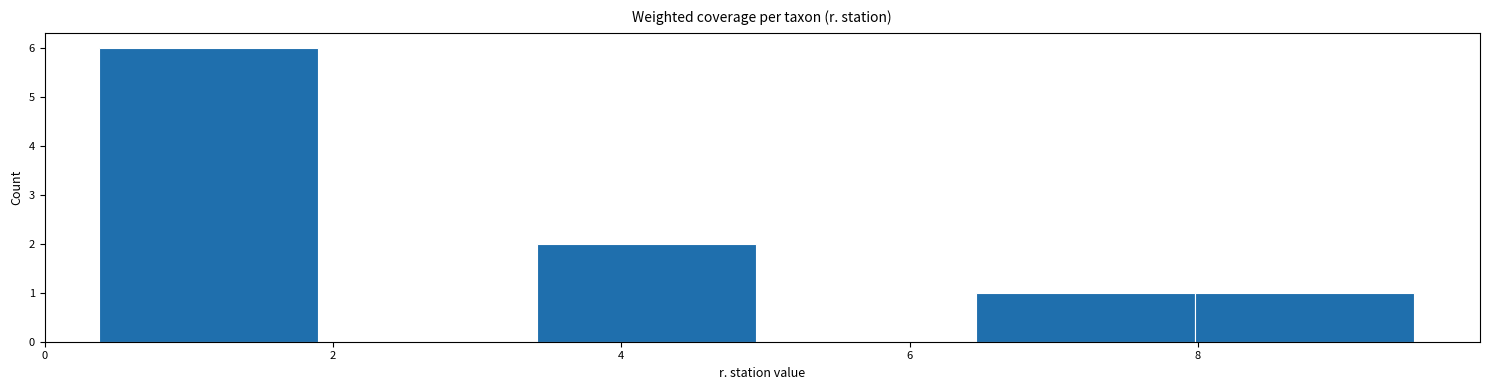

How tall is the bar that spans 6.4 to 8.0 on the x-axis? Neither the bar edges nor the heights are printed on the chart, so give them approximately, as read against the axes.

1